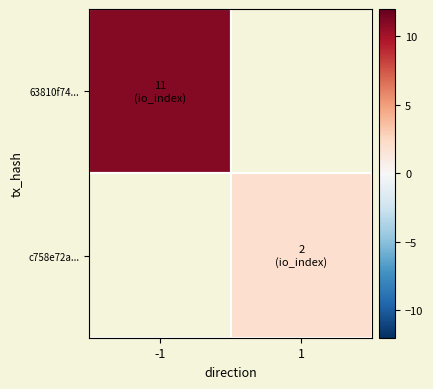

At how many categories does at least one series exceed 9?

1